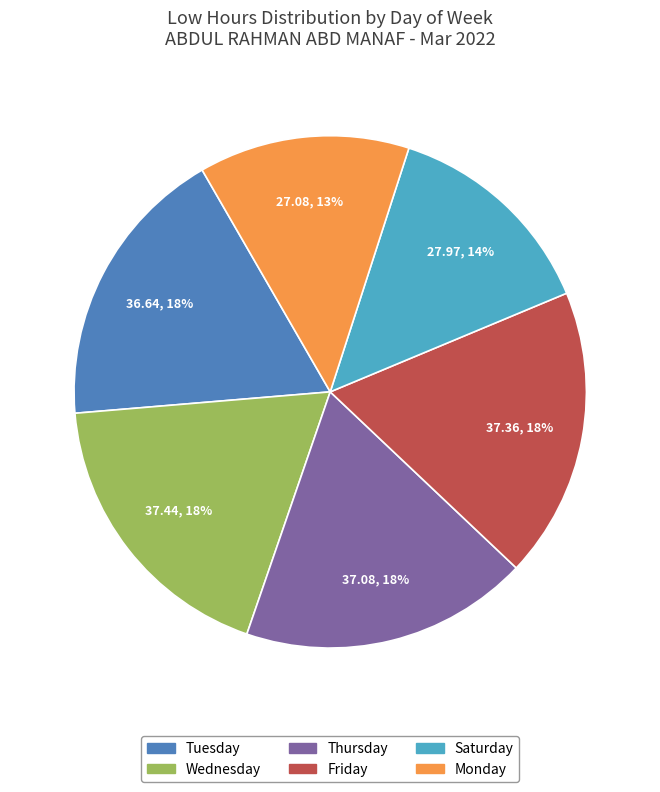

To the nearest percent, what portion does Thursday represent?

18%